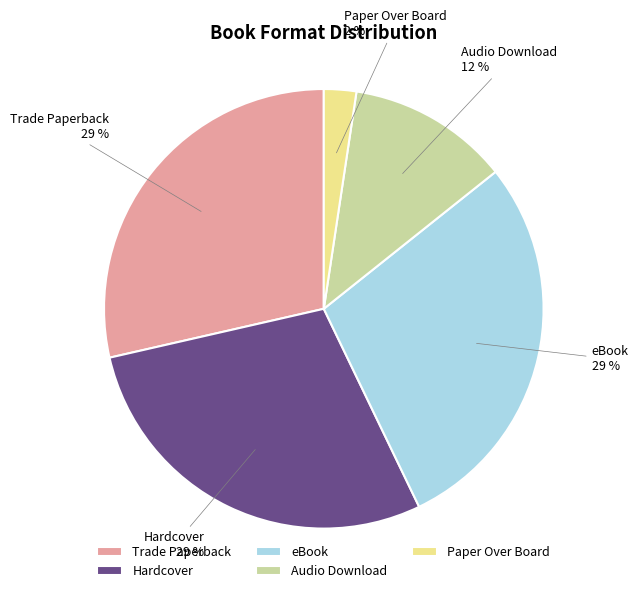

Does any single category account for the majority?

No